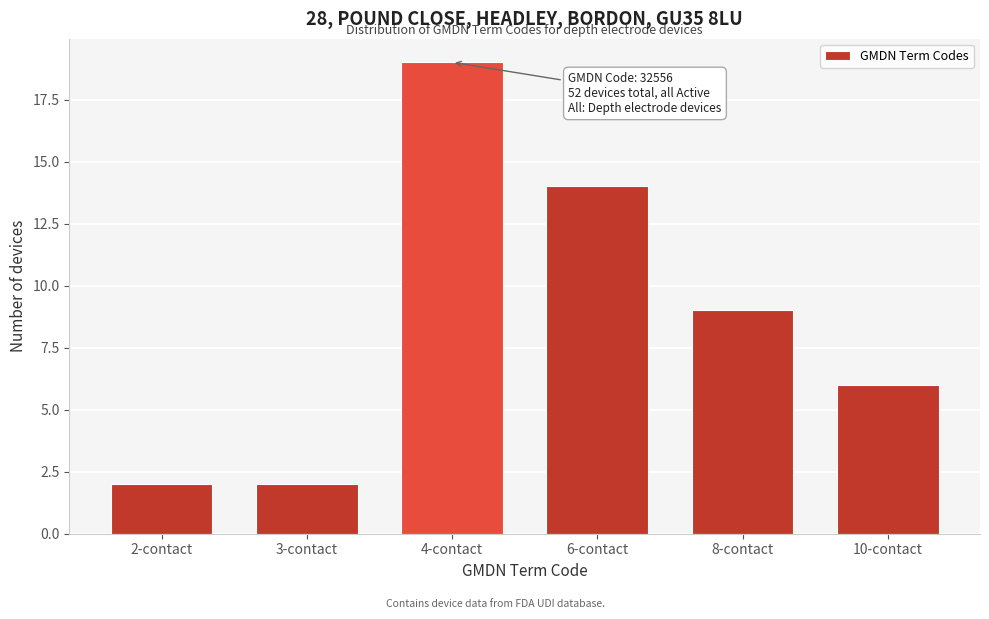

Reading right to left, what are all the values shown in this chart?

6	9	14	19	2	2